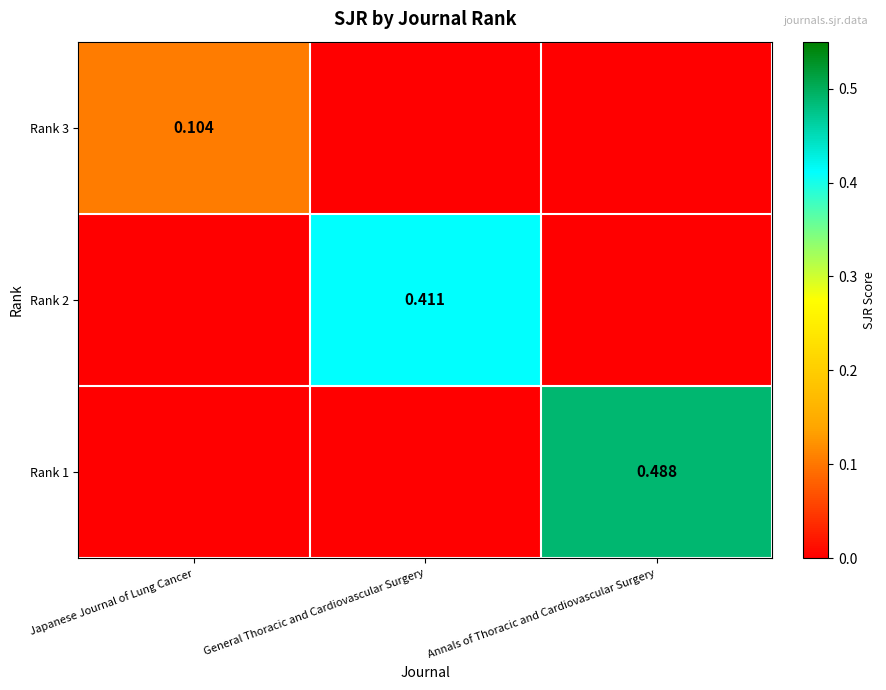

The Rank 1 series shows 0.9 at Annals of Thoracic and Cardiovascular Surgery. True or false?

False